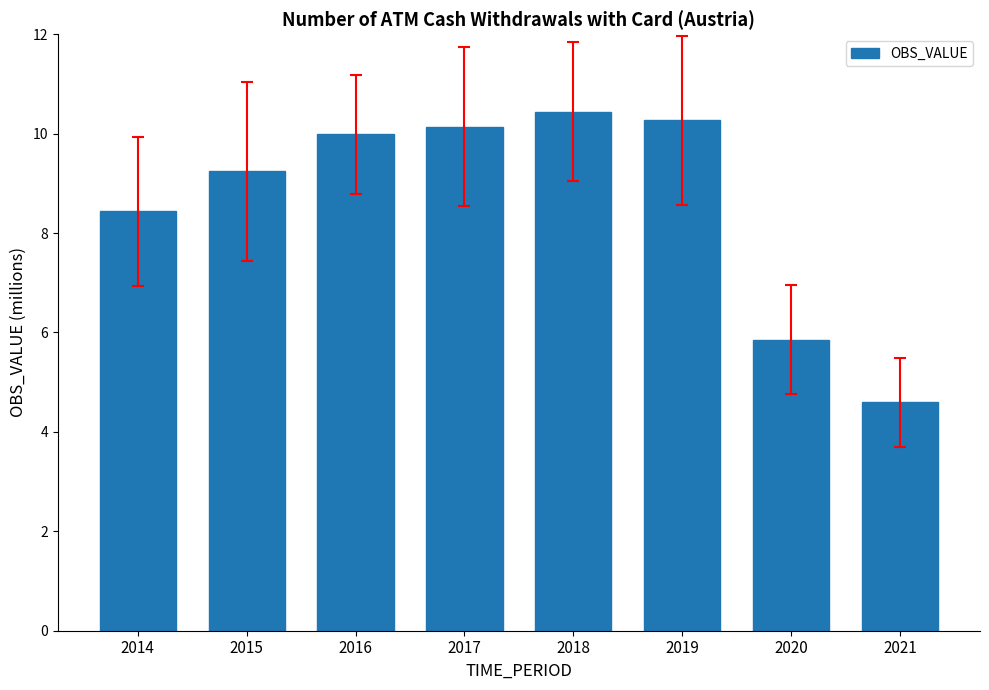

At which label does the data first exceed 9?

2015